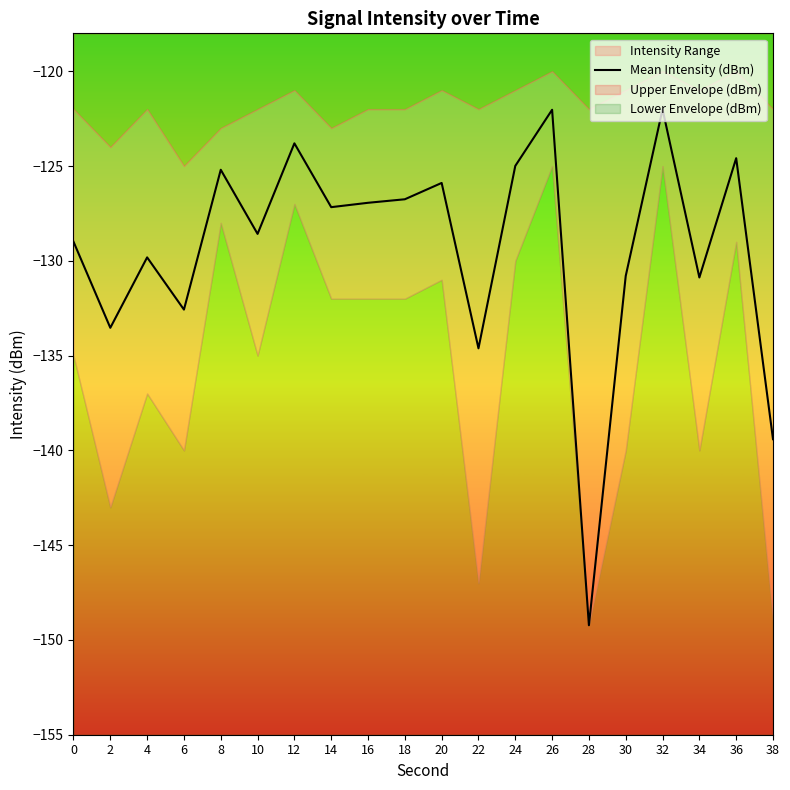

At which category does the data reach its first local peak?

4